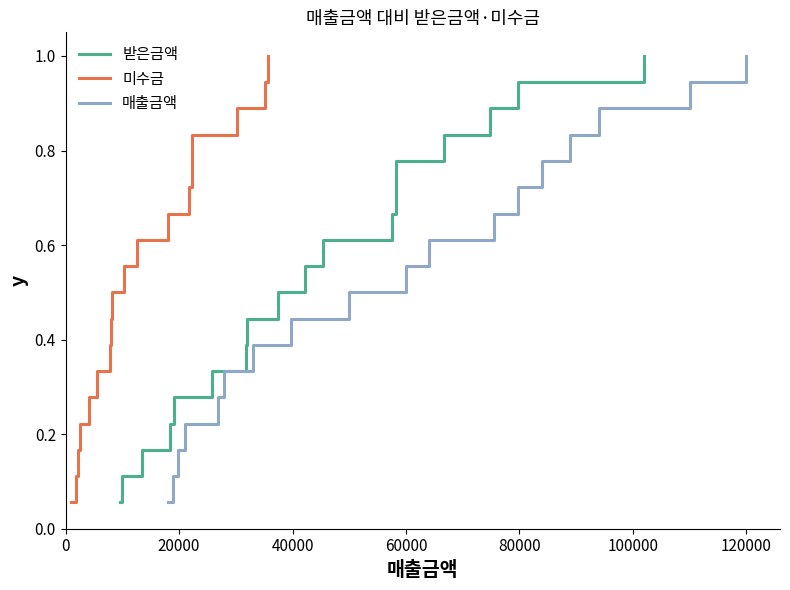

Which series has the largest total across all categories?

받은금액